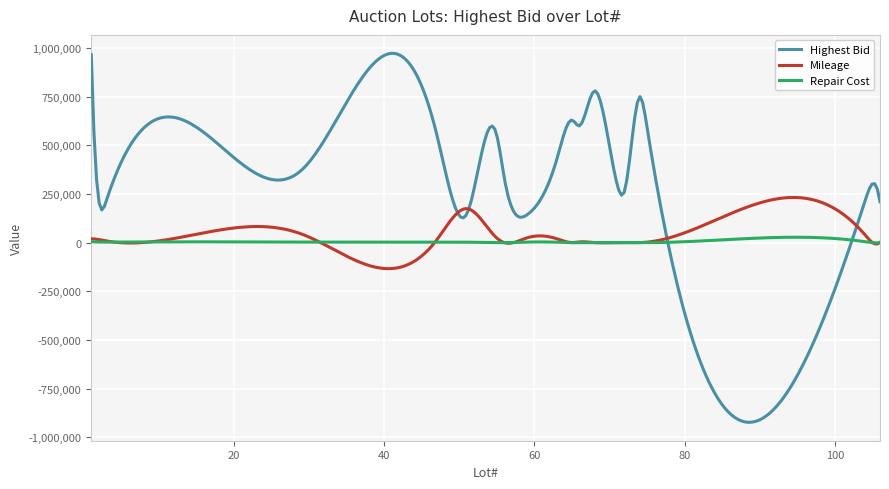

What is the smallest value displayed?

-922740.7